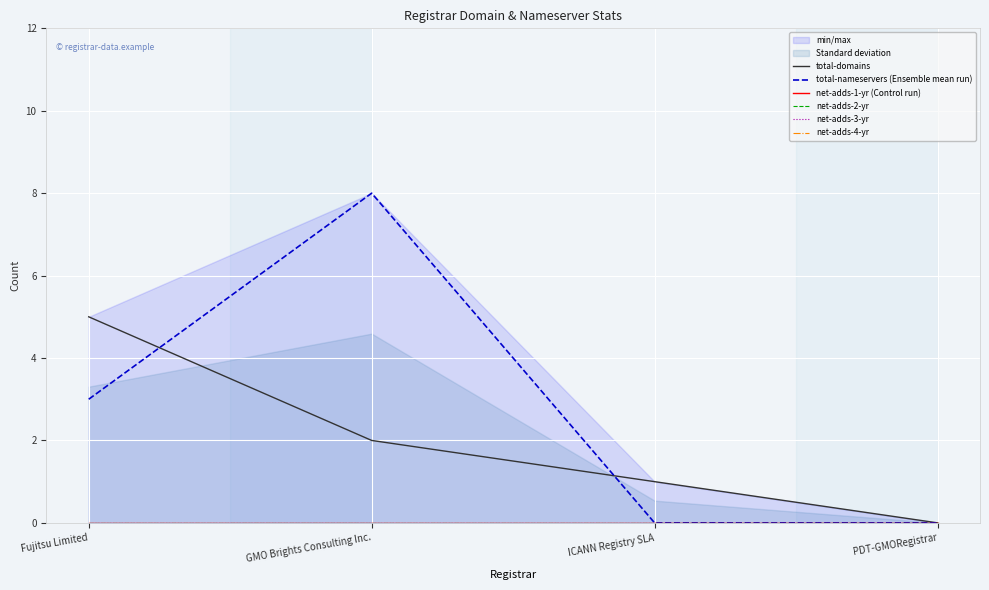

How many lines are shown in the chart?

6